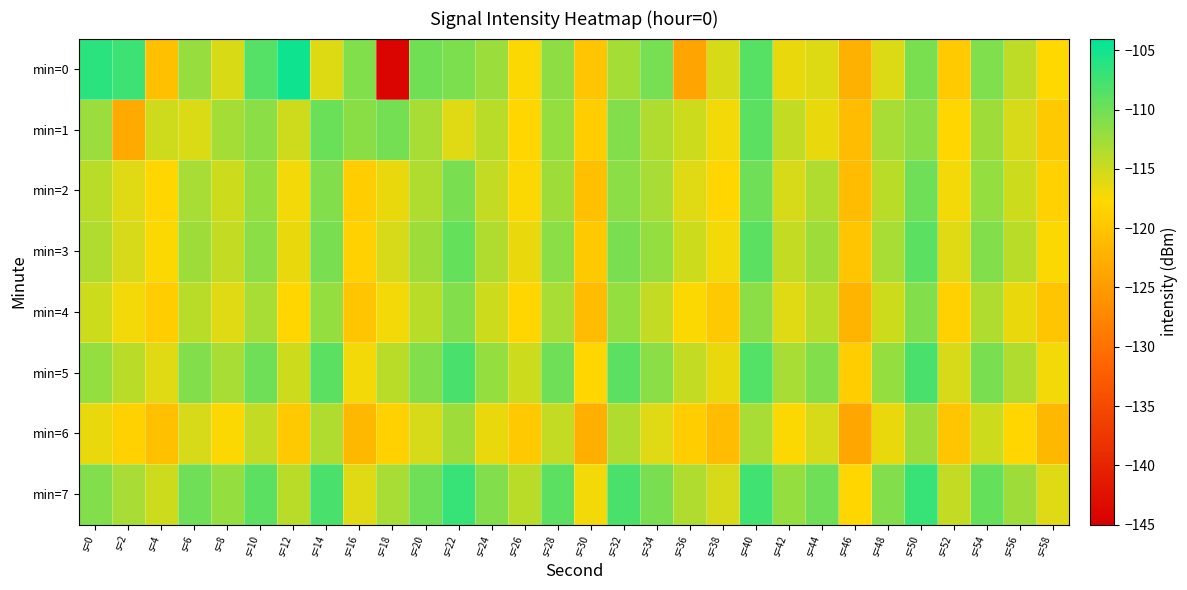

Which series has the widest spread of values?

min=0